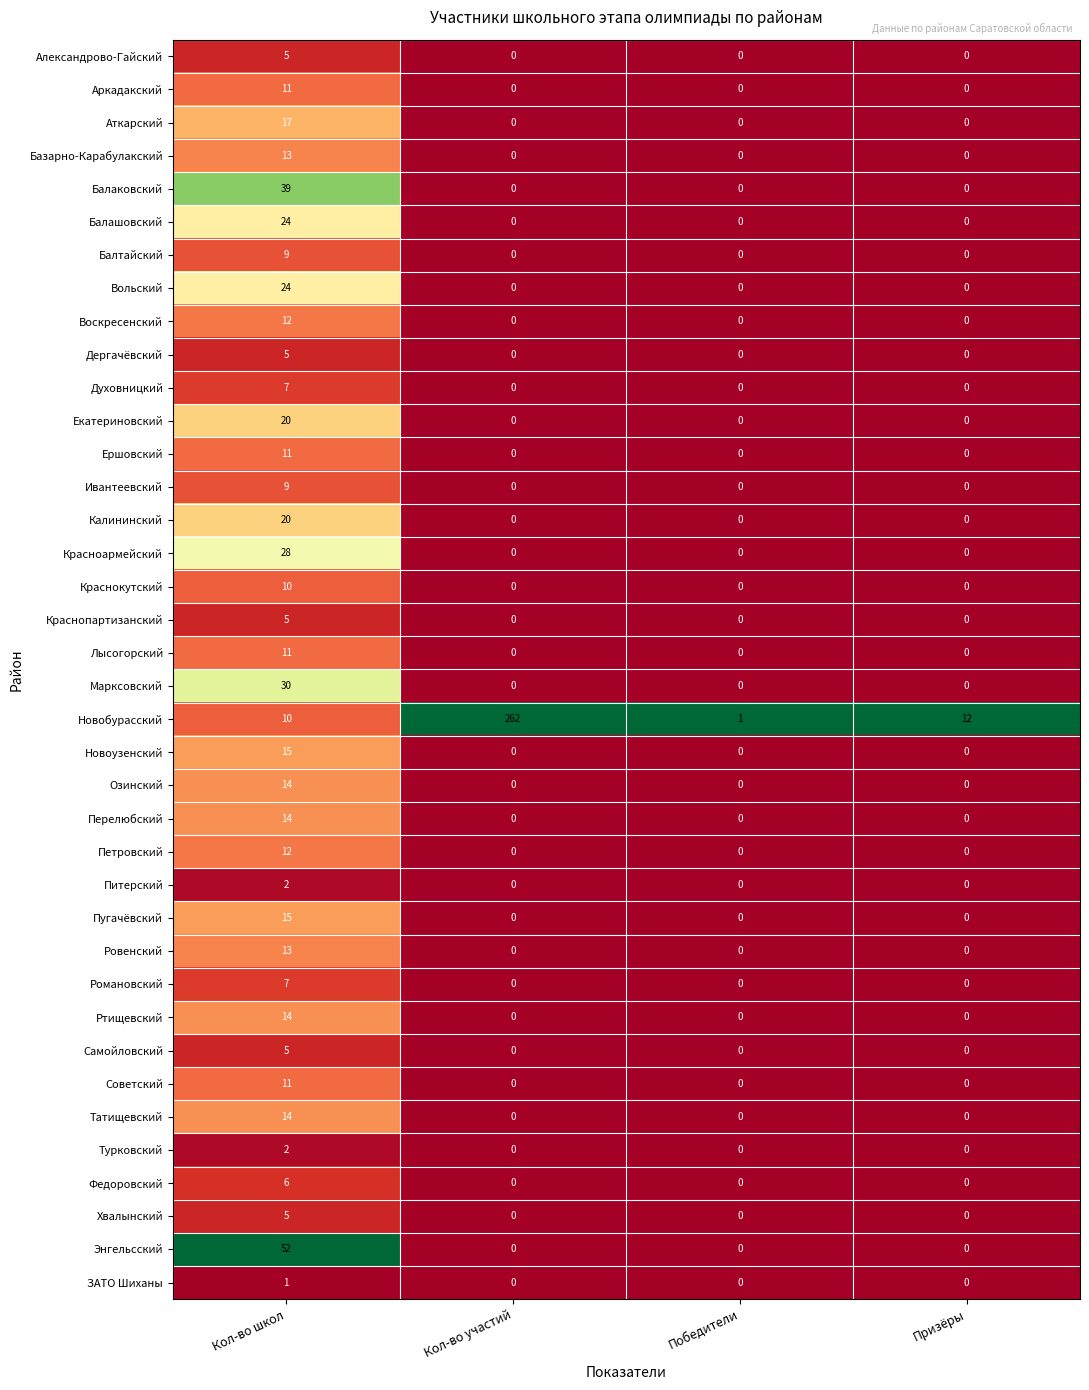

What is the greatest value displayed?

262